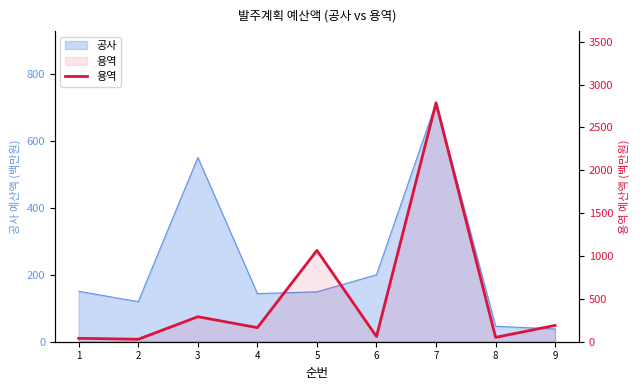

How many interior local valleys (lower than both neighbors) does the data have?

4